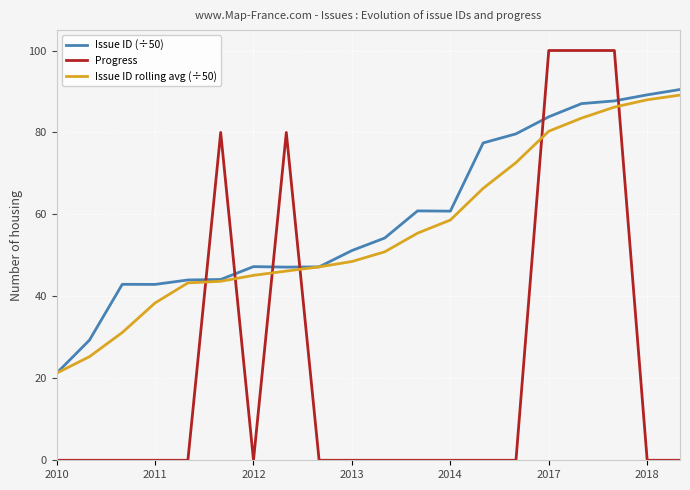

What is the highest value of the Issue ID rolling avg (÷50) series?

89.1